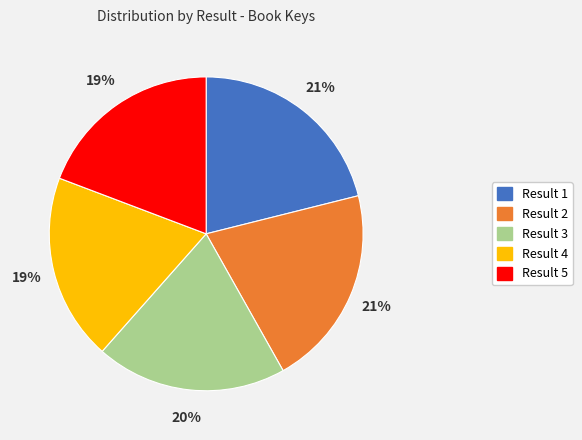

Approximately how many times larger is the value at Result 5 compared to Result 2?

0.9